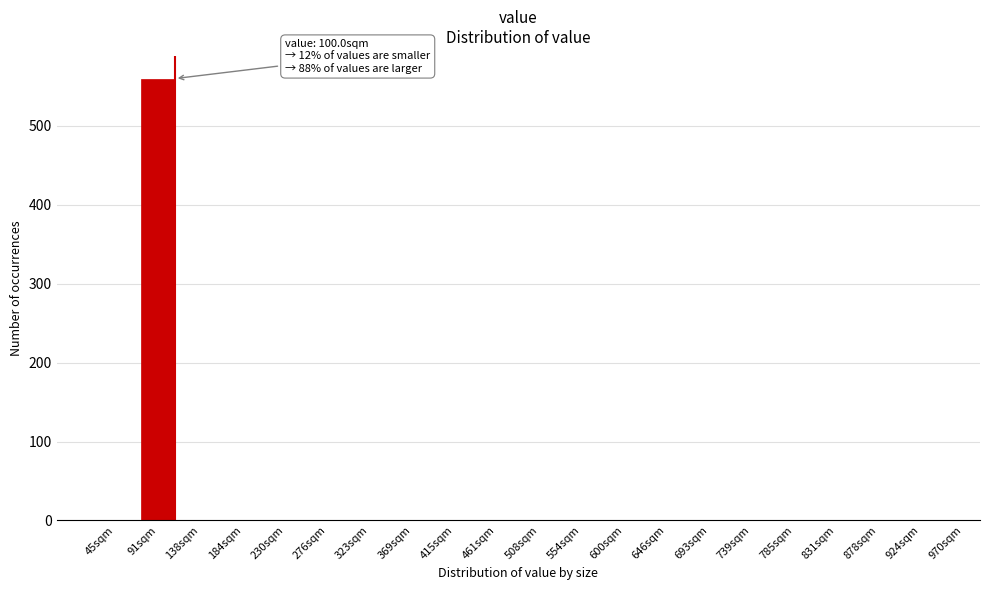

Reading left to right, extract all data points from this chart.

45sqm=0	91sqm=560	138sqm=0	184sqm=0	230sqm=0	276sqm=0	323sqm=0	369sqm=0	415sqm=0	461sqm=0	508sqm=0	554sqm=0	600sqm=0	646sqm=0	693sqm=0	739sqm=0	785sqm=0	831sqm=0	878sqm=0	924sqm=0